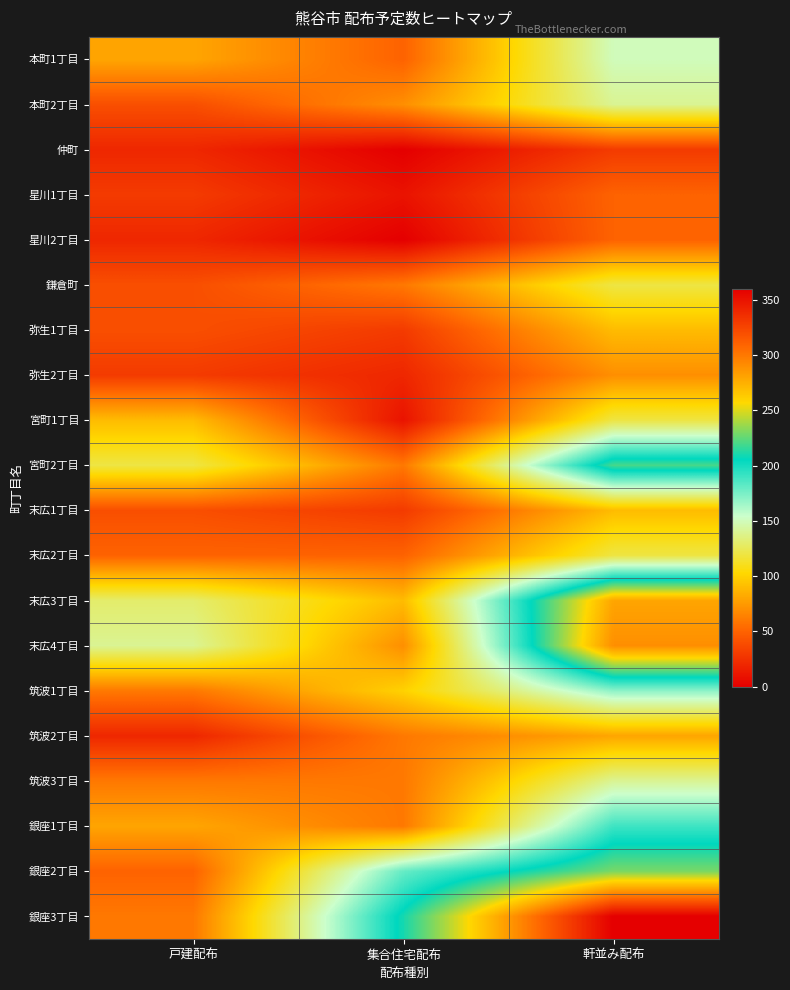

Reading left to right, what are all the values shown in this chart?

本町1丁目: 戸建配布=80	集合住宅配布=50	軒並み配布=150
本町2丁目: 戸建配布=40	集合住宅配布=70	軒並み配布=140
仲町: 戸建配布=20	集合住宅配布=0	軒並み配布=30
星川1丁目: 戸建配布=30	集合住宅配布=10	軒並み配布=50
星川2丁目: 戸建配布=20	集合住宅配布=0	軒並み配布=50
鎌倉町: 戸建配布=40	集合住宅配布=60	軒並み配布=120
弥生1丁目: 戸建配布=40	集合住宅配布=30	軒並み配布=90
弥生2丁目: 戸建配布=30	集合住宅配布=20	軒並み配布=70
宮町1丁目: 戸建配布=90	集合住宅配布=10	軒並み配布=120
宮町2丁目: 戸建配布=120	集合住宅配布=60	軒並み配布=220
末広1丁目: 戸建配布=40	集合住宅配布=30	軒並み配布=90
末広2丁目: 戸建配布=50	集合住宅配布=50	軒並み配布=120
末広3丁目: 戸建配布=130	集合住宅配布=90	軒並み配布=280
末広4丁目: 戸建配布=140	集合住宅配布=70	軒並み配布=290
筑波1丁目: 戸建配布=60	集合住宅配布=100	軒並み配布=170
筑波2丁目: 戸建配布=20	集合住宅配布=60	軒並み配布=80
筑波3丁目: 戸建配布=60	集合住宅配布=60	軒並み配布=140
銀座1丁目: 戸建配布=80	集合住宅配布=60	軒並み配布=190
銀座2丁目: 戸建配布=50	集合住宅配布=180	軒並み配布=230
銀座3丁目: 戸建配布=60	集合住宅配布=210	軒並み配布=360